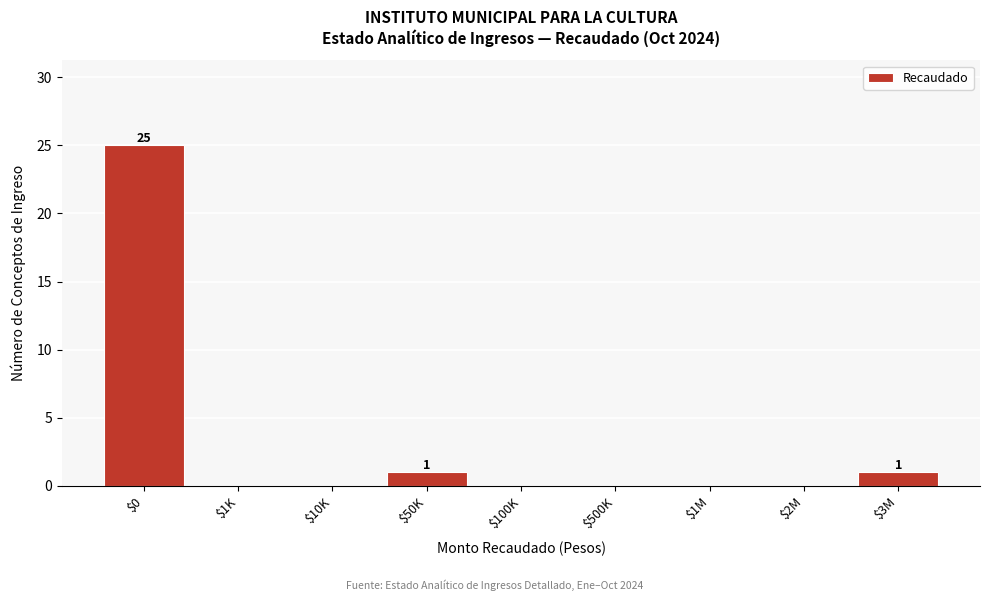

Is it true that the value at $2M is 0?

True